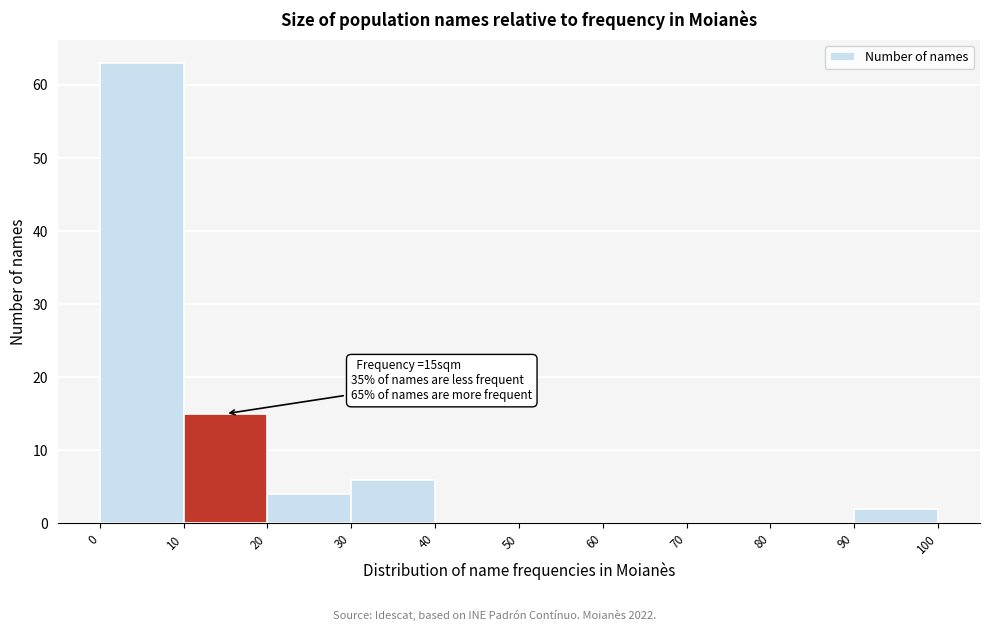

Which range on the x-axis has the tallest bar?

0 to 10